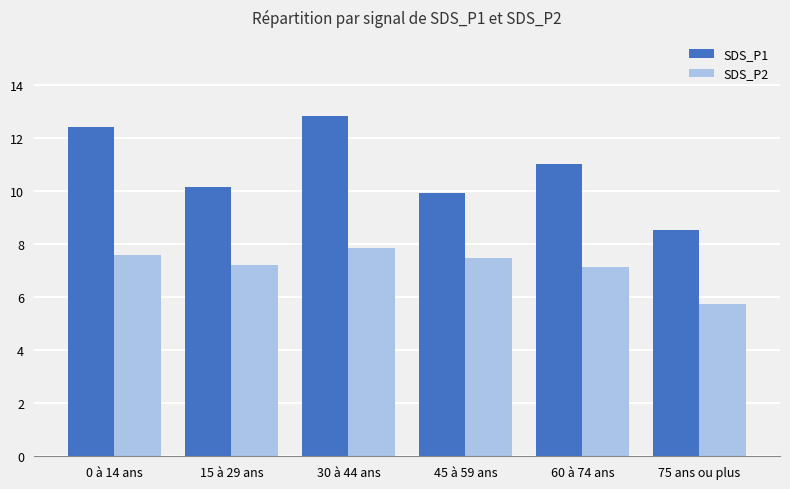

Is the value of SDS_P2 at 45 à 59 ans greater than the value of SDS_P1 at 75 ans ou plus?

No